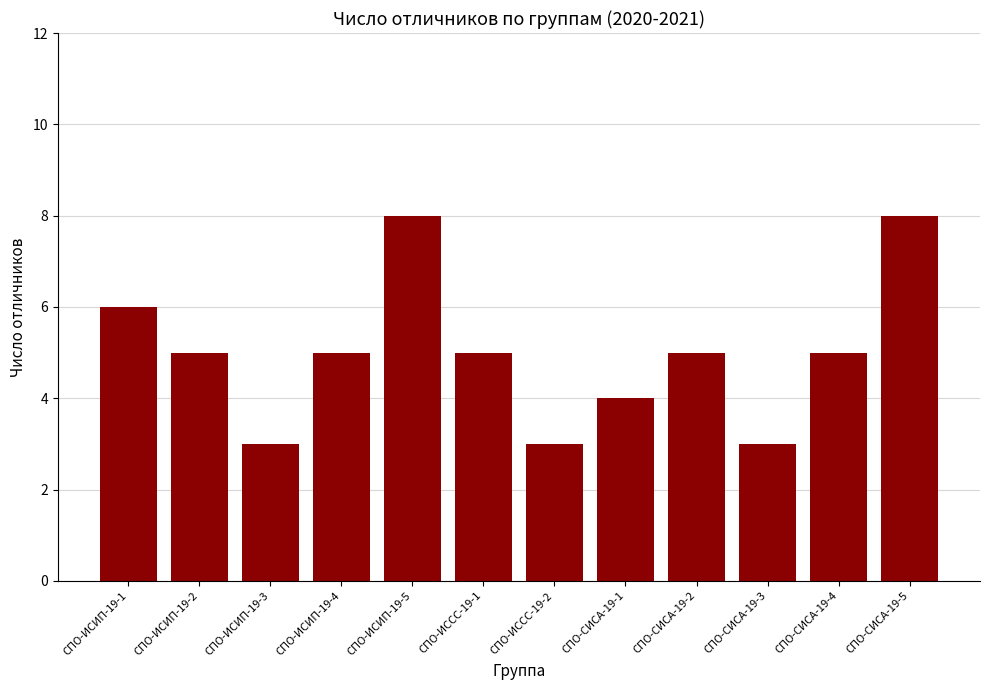

Reading right to left, what are all the values shown in this chart?

8	5	3	5	4	3	5	8	5	3	5	6